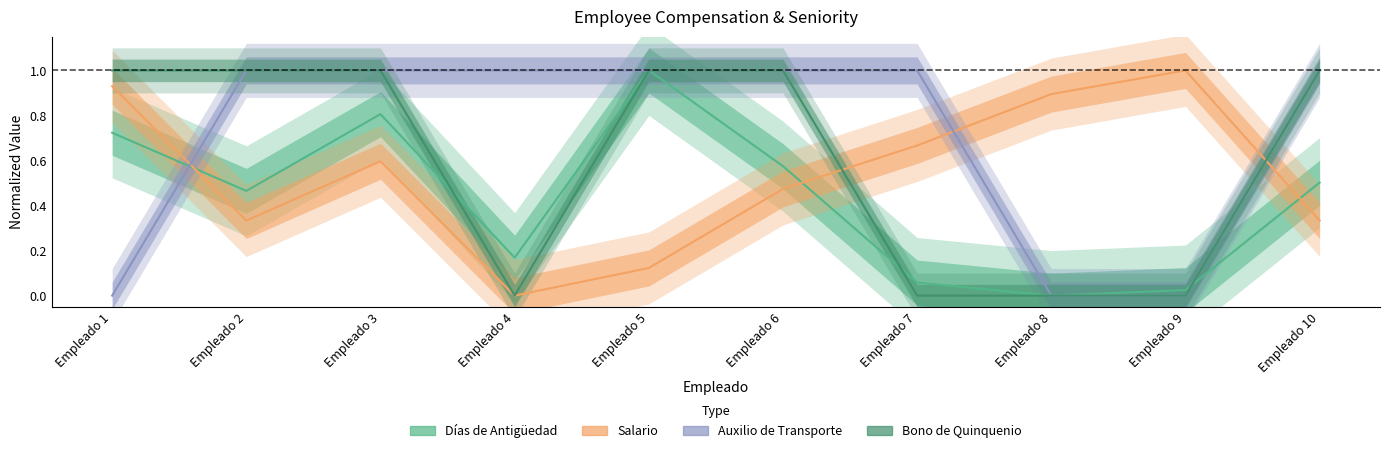

What is the difference between the maximum and minimum values in the Bono de Quinquenio series?

1.0